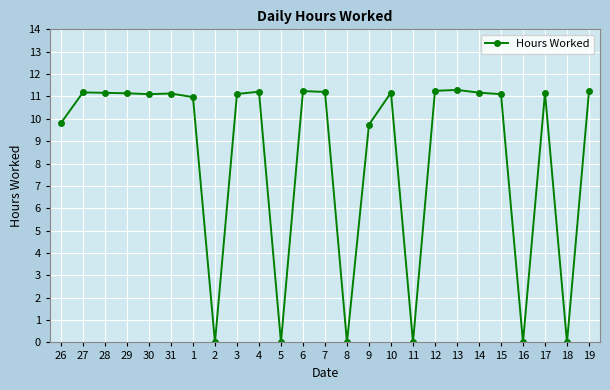

What is the greatest value displayed?

11.3